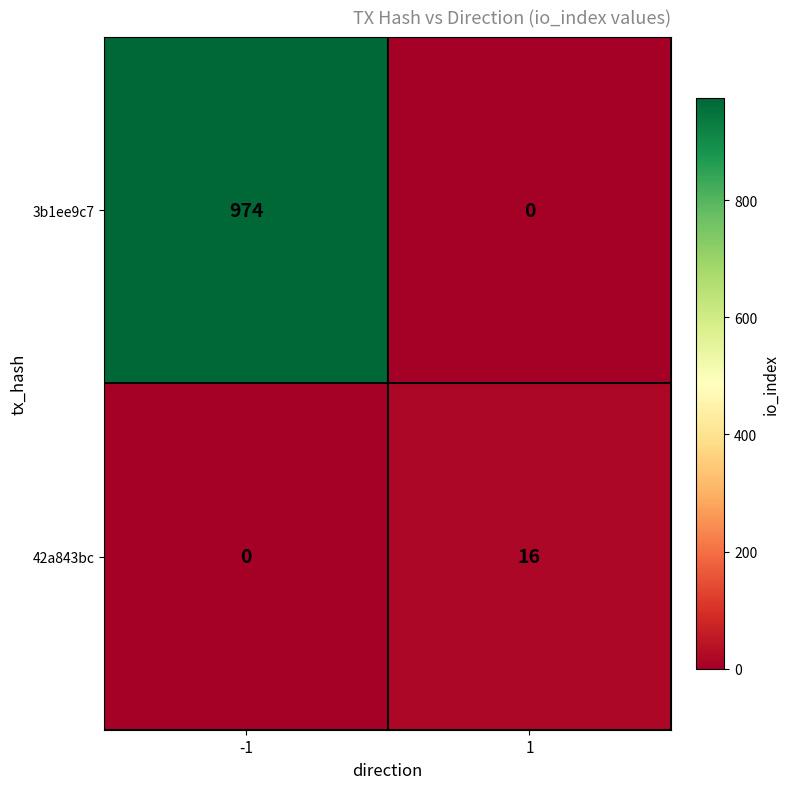

What is the sum of the 3b1ee9c7 values at -1 and 1?

974